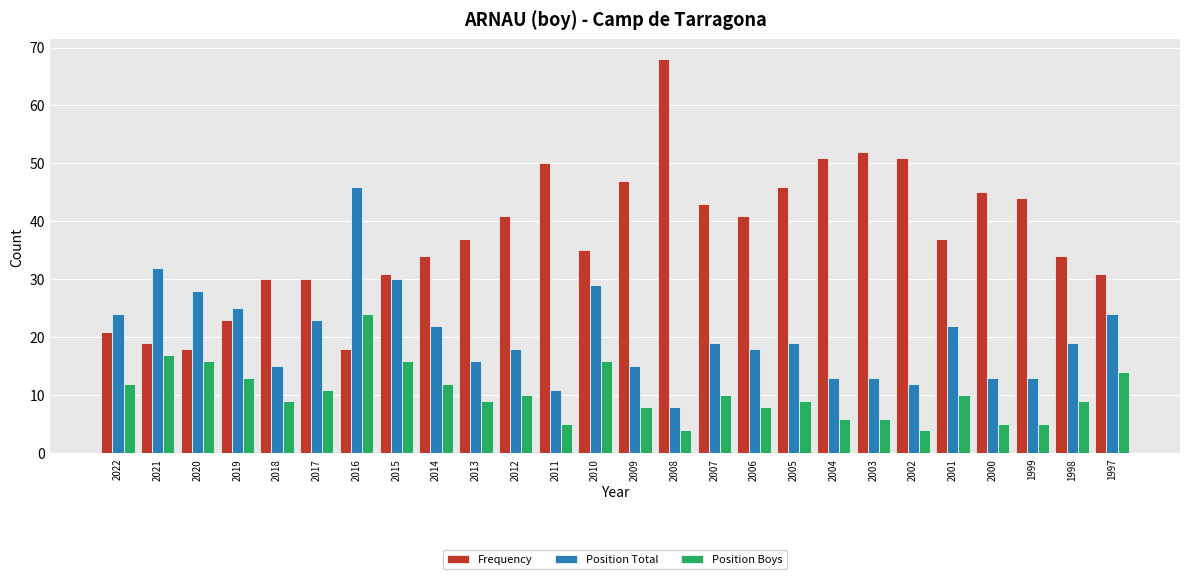

What are all the series names shown in the legend?

Frequency, Position Total, Position Boys